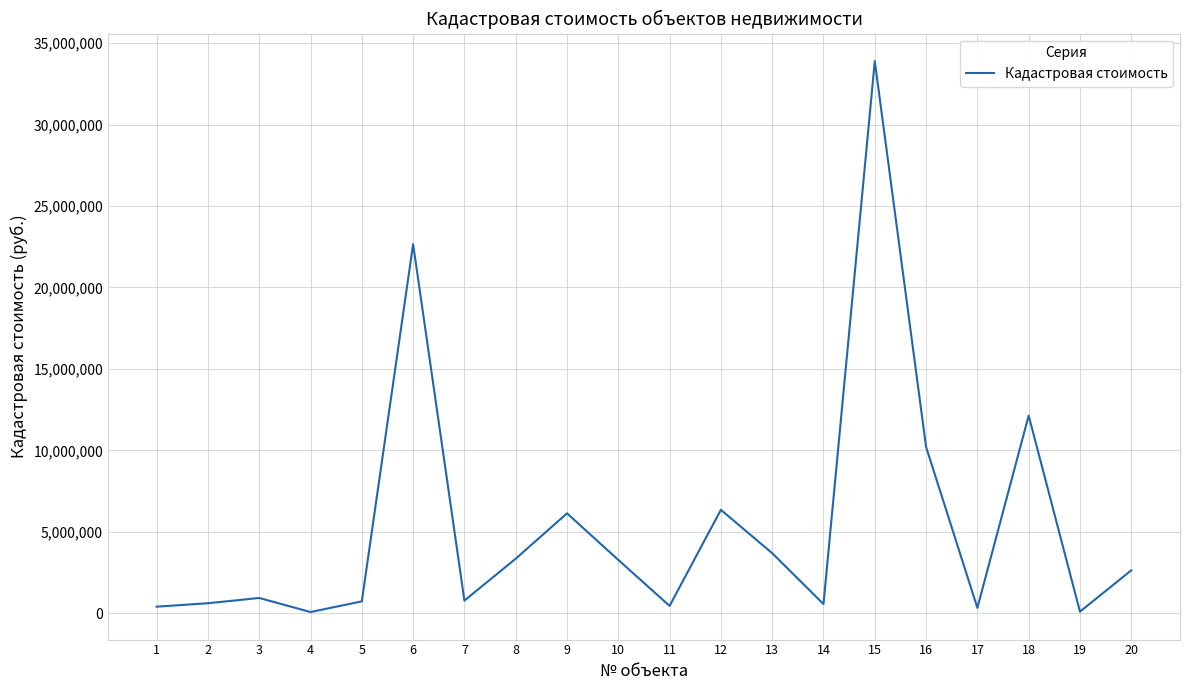

How many series are shown in this chart?

1